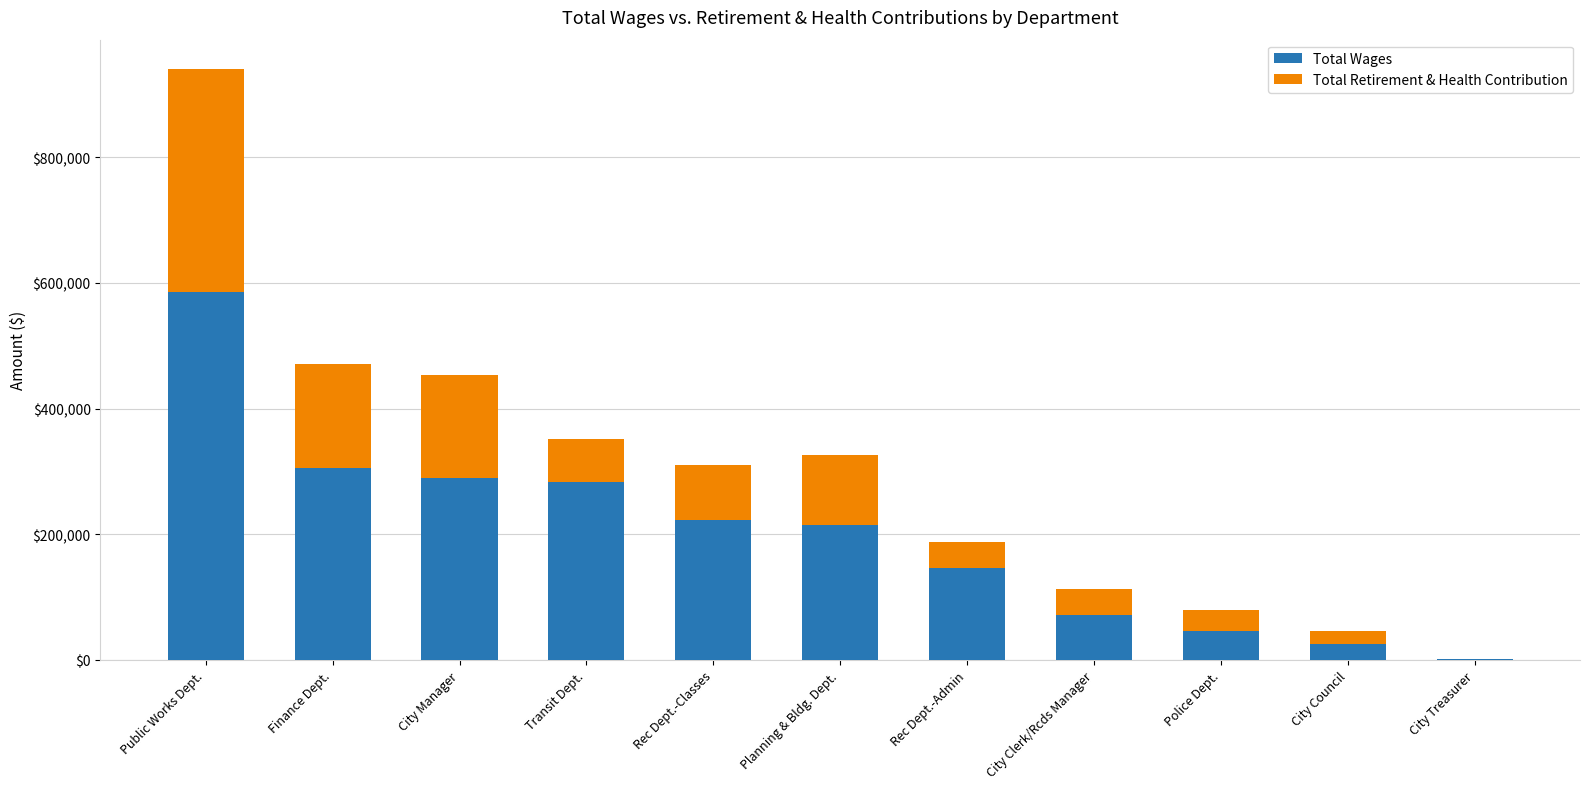

What is the sum of all Total Wages values?

2190224